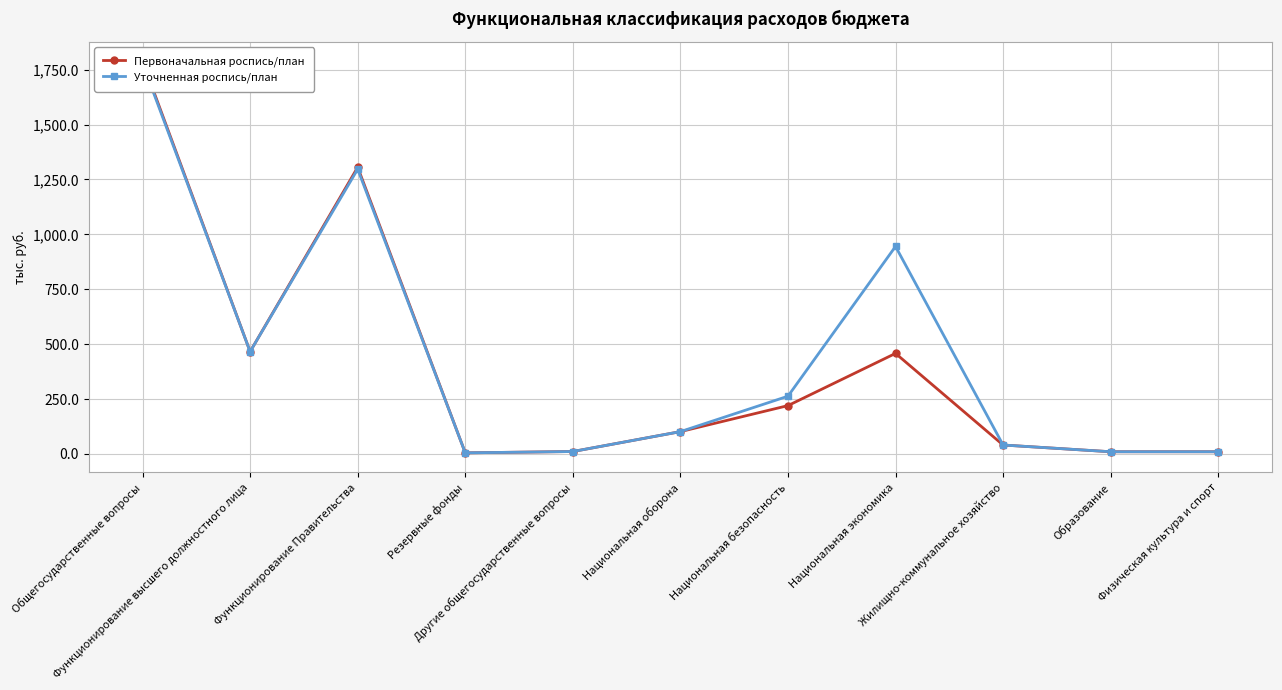

The Первоначальная роспись/план series shows 1305.7 at Функционирование Правительства. True or false?

True